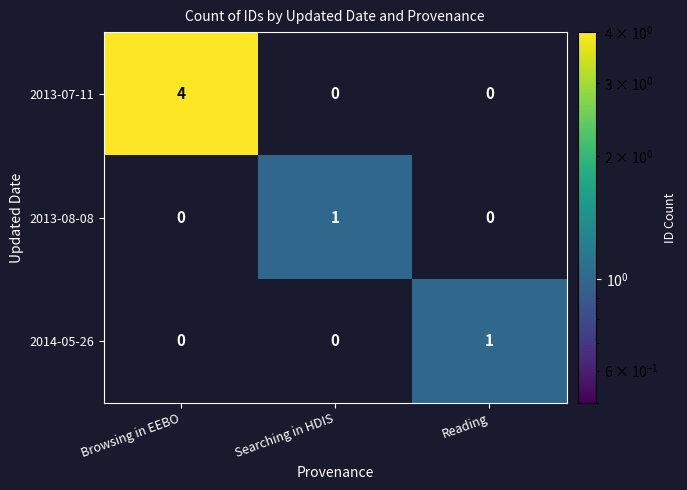

The value of 2013-07-11 at Browsing in EEBO is 4. True or false?

True